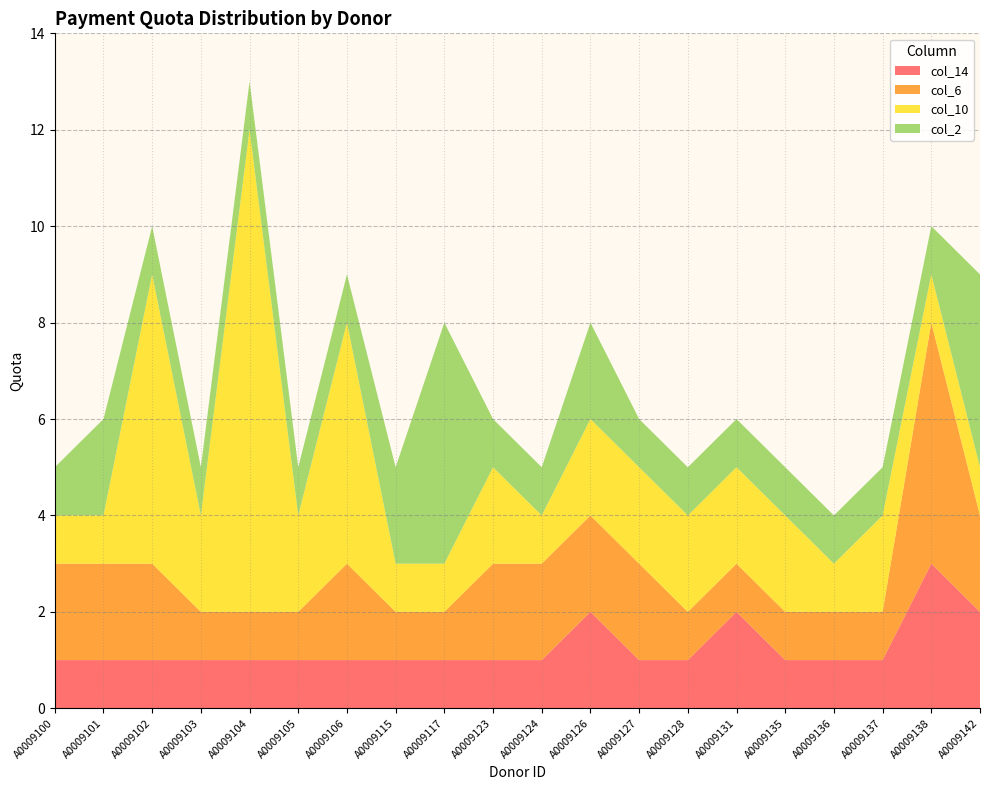

Reading right to left, what are all the values shown in this chart?

col_14: 2	3	1	1	1	2	1	1	2	1	1	1	1	1	1	1	1	1	1	1
col_6: 2	5	1	1	1	1	1	2	2	2	2	1	1	2	1	1	1	2	2	2
col_10: 1	1	2	1	2	2	2	2	2	1	2	1	1	5	2	10	2	6	1	1
col_2: 4	1	1	1	1	1	1	1	2	1	1	5	2	1	1	1	1	1	2	1